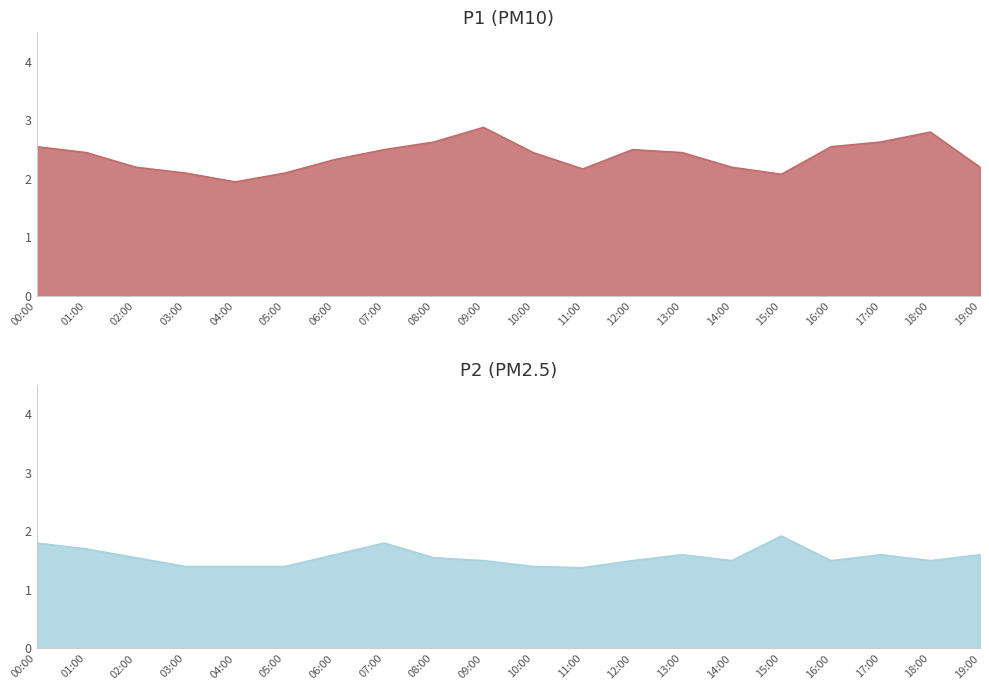

The P2 series shows 1.6 at 08:00. True or false?

True